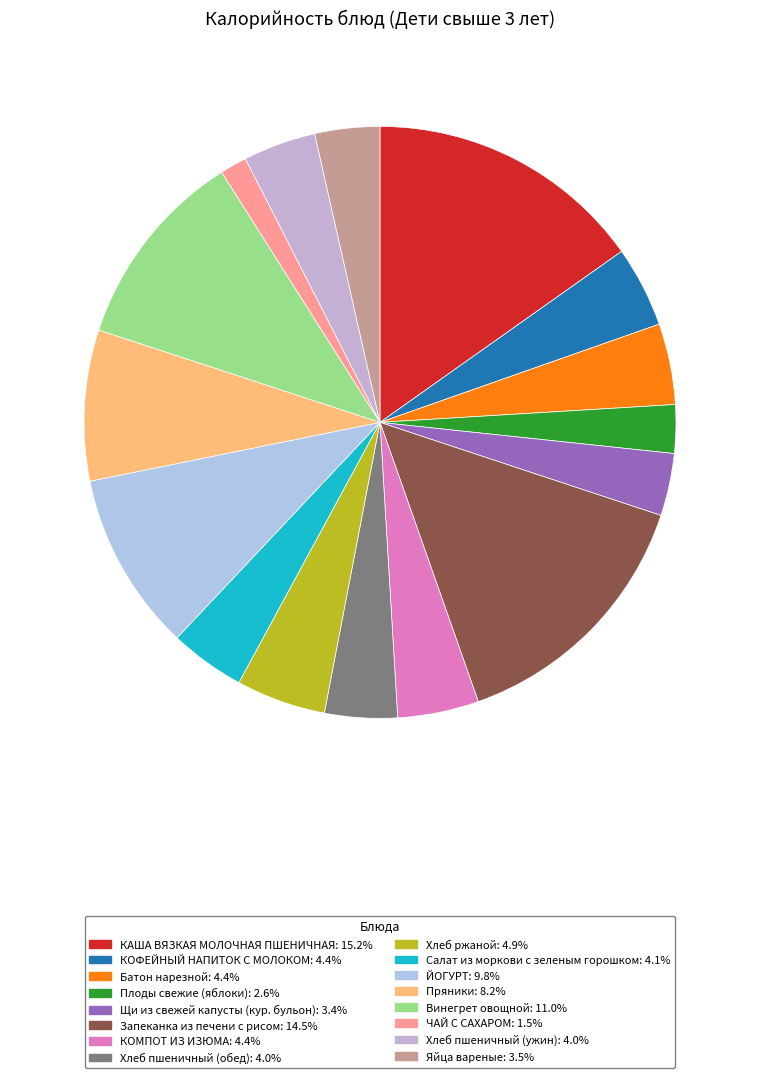

Does any single category account for the majority?

No